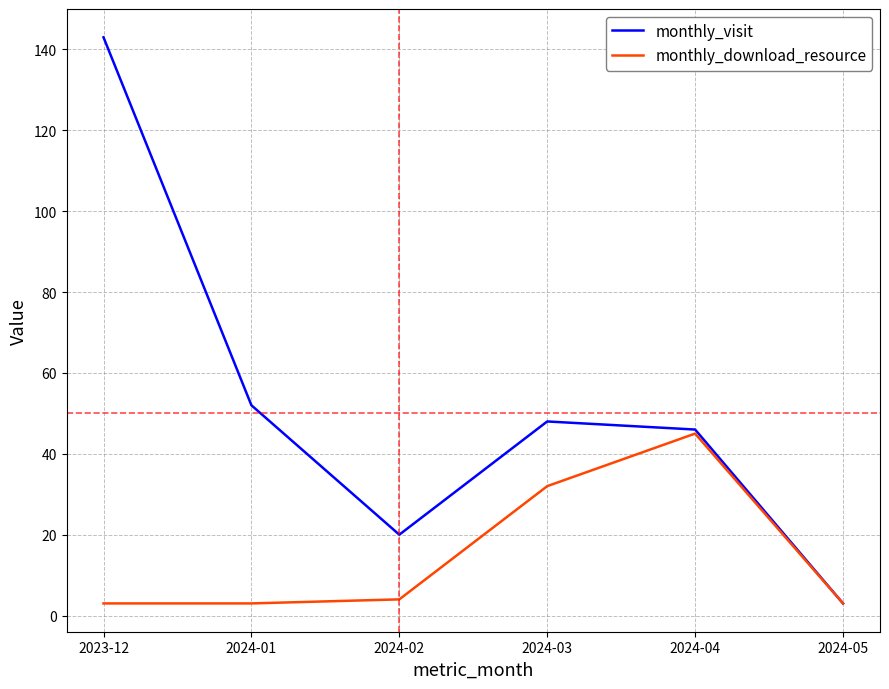

Where is monthly_download_resource nearest to the value 24?

2024-03